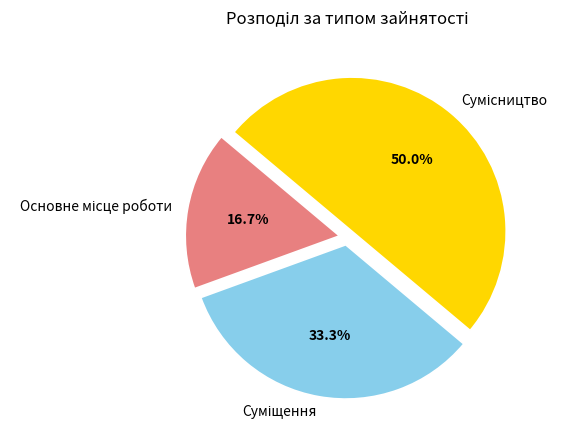

Which has a higher value, Суміщення or Основне місце роботи?

Суміщення